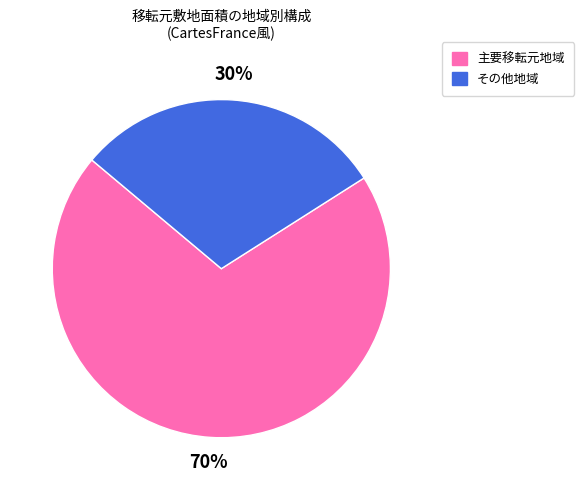

Which category has the biggest portion of the pie?

主要移転元地域